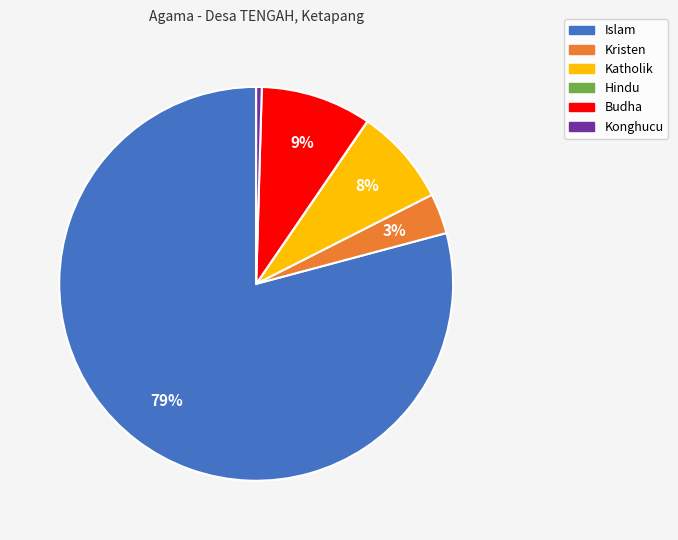

Do Konghucu and Budha together represent more than half of the pie?

No